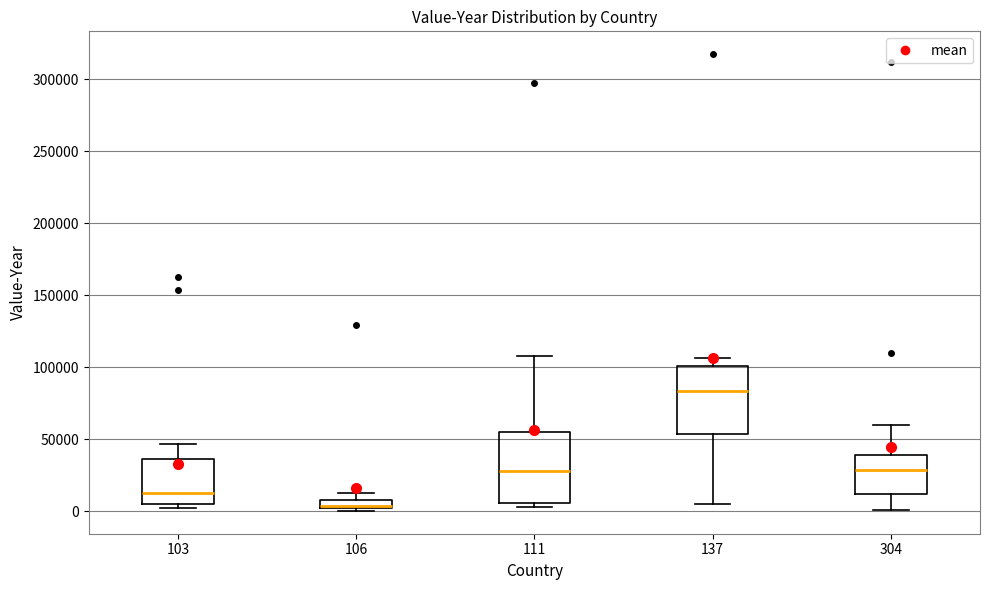

Where does the upper whisker of the box at x = 137 end on the y-axis? The values are not printed on the chart, so give them approximately, as read against the axis.

105000